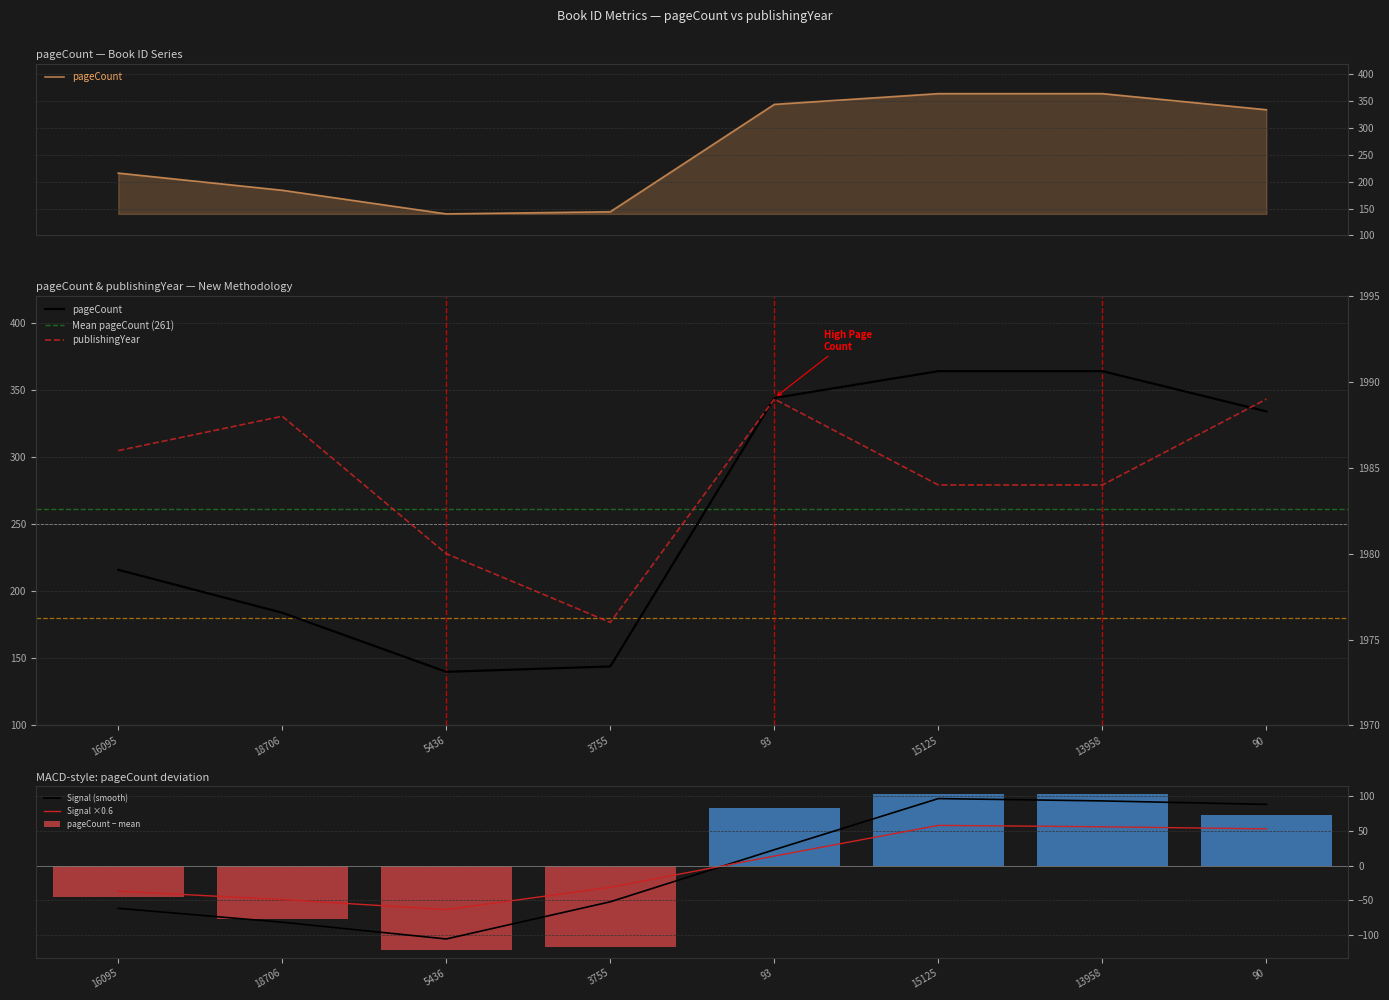

How many values in the publishingYear series exceed 1986?

3